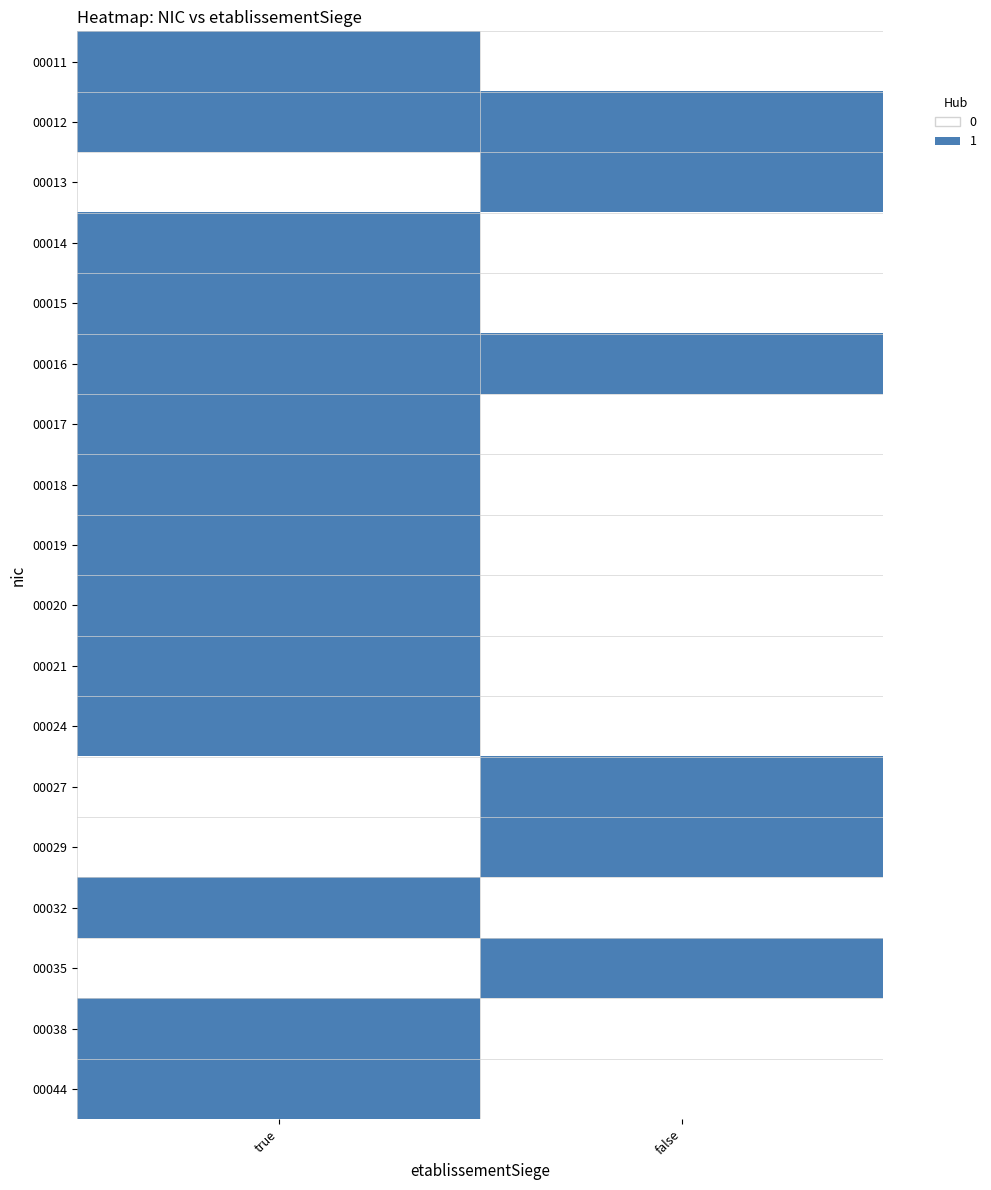

List the series in order of their peak value, lowest first.

00011, 00012, 00013, 00014, 00015, 00016, 00017, 00018, 00019, 00020, 00021, 00024, 00027, 00029, 00032, 00035, 00038, 00044